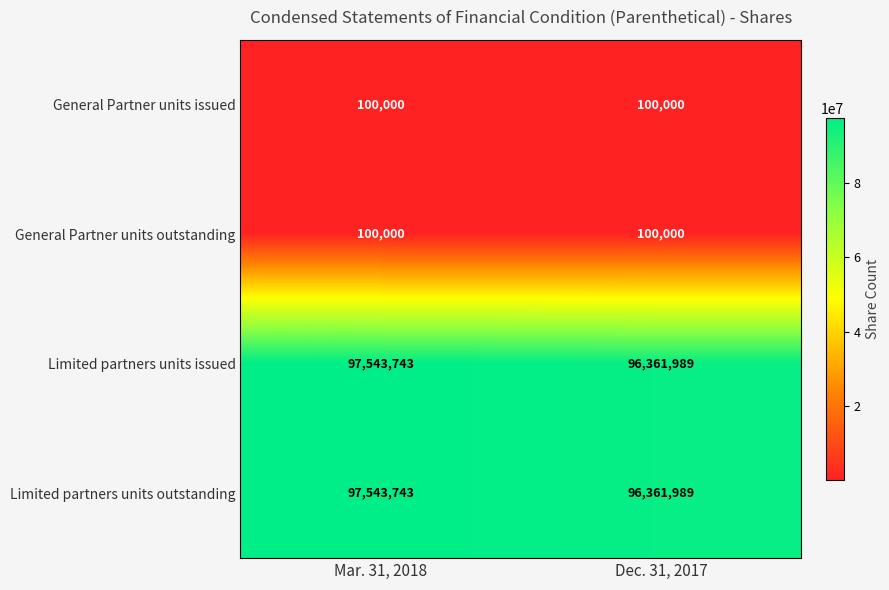

At which category is the sum across all series the highest?

Mar. 31, 2018